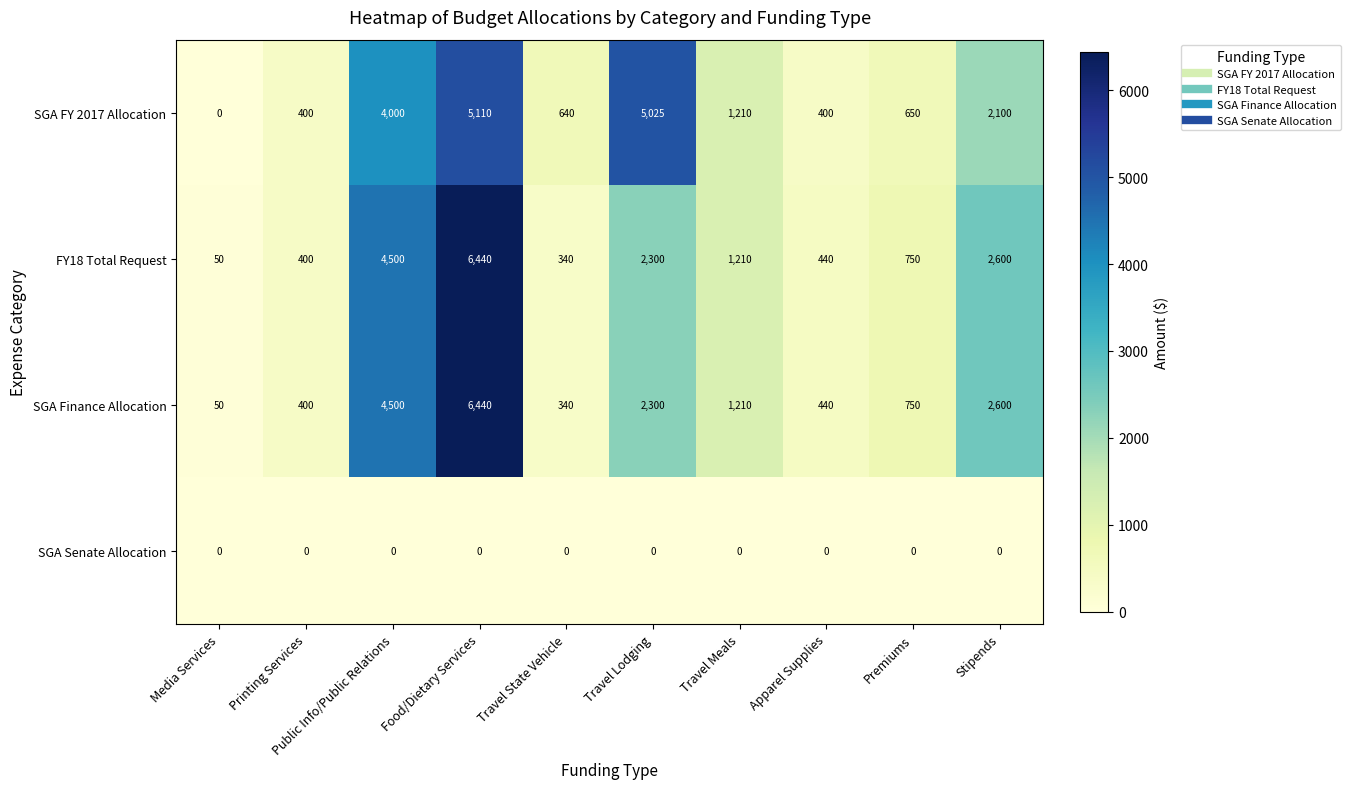

What is the total value across all series at Media Services?

100